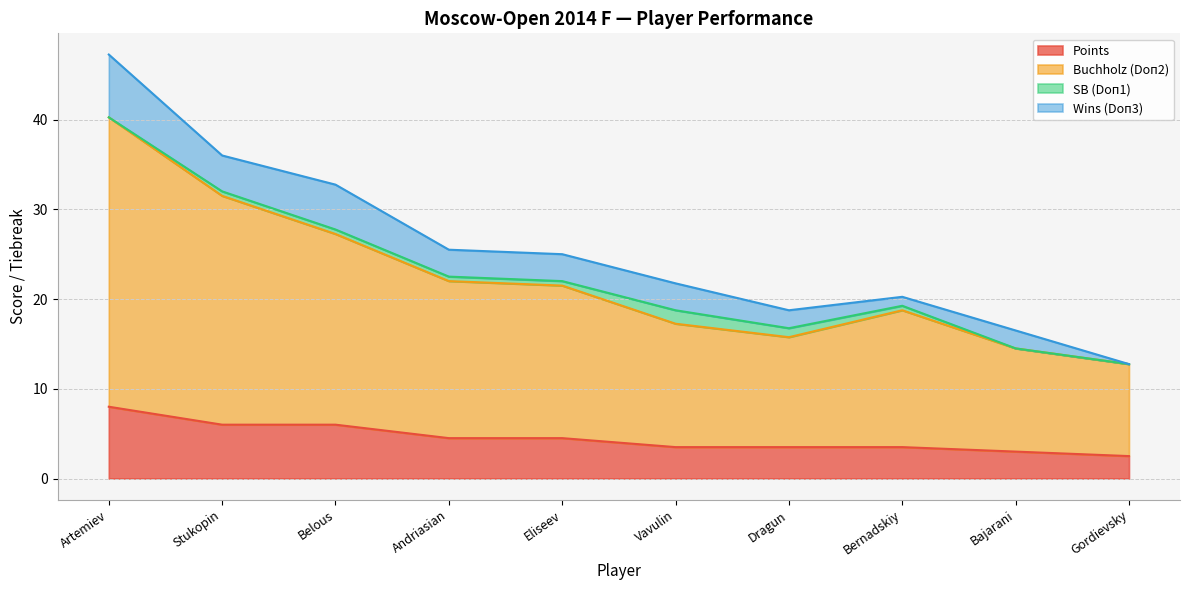

True or false: Points and Buchholz (Doп2) cross at least once.

False